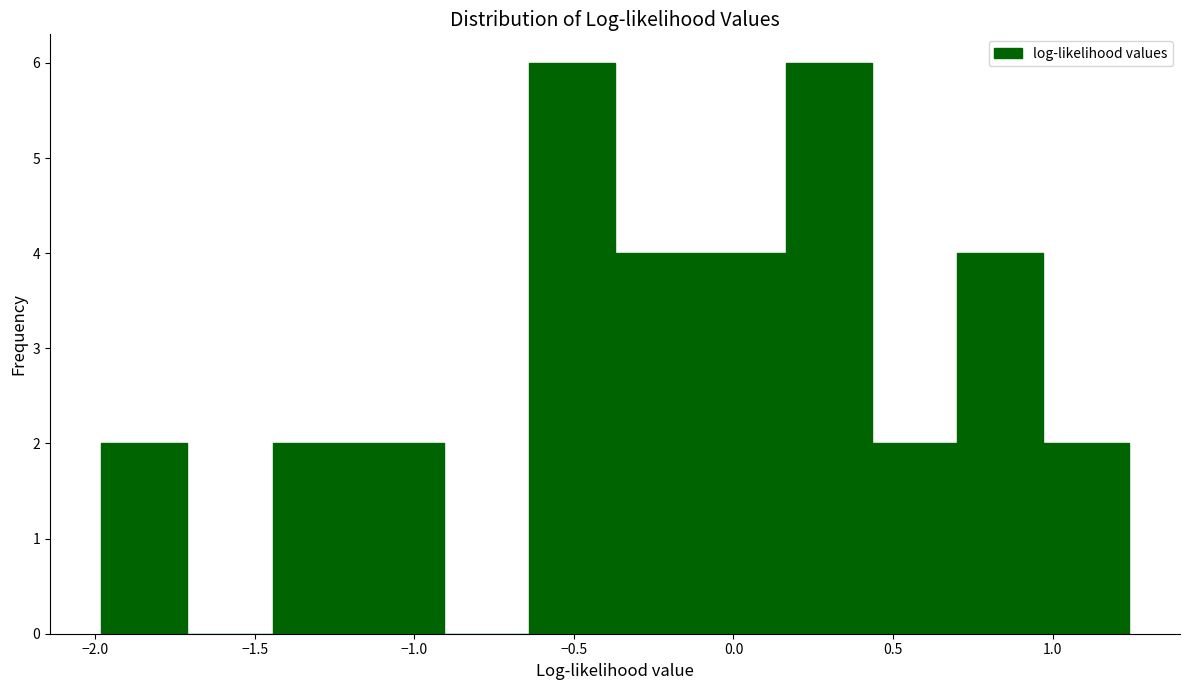

Reading left to right, transcribe this chart: for each bar, give the range it covers on the x-axis and its height. Neither the bar edges nor the heights are printed on the chart, so give them approximately, as read against the axes.

-2.00 to -1.70: 2
-1.70 to -1.45: 0
-1.45 to -1.20: 2
-1.20 to -0.90: 2
-0.90 to -0.65: 0
-0.65 to -0.35: 6
-0.35 to -0.10: 4
-0.10 to 0.15: 4
0.15 to 0.45: 6
0.45 to 0.70: 2
0.70 to 0.95: 4
0.95 to 1.25: 2